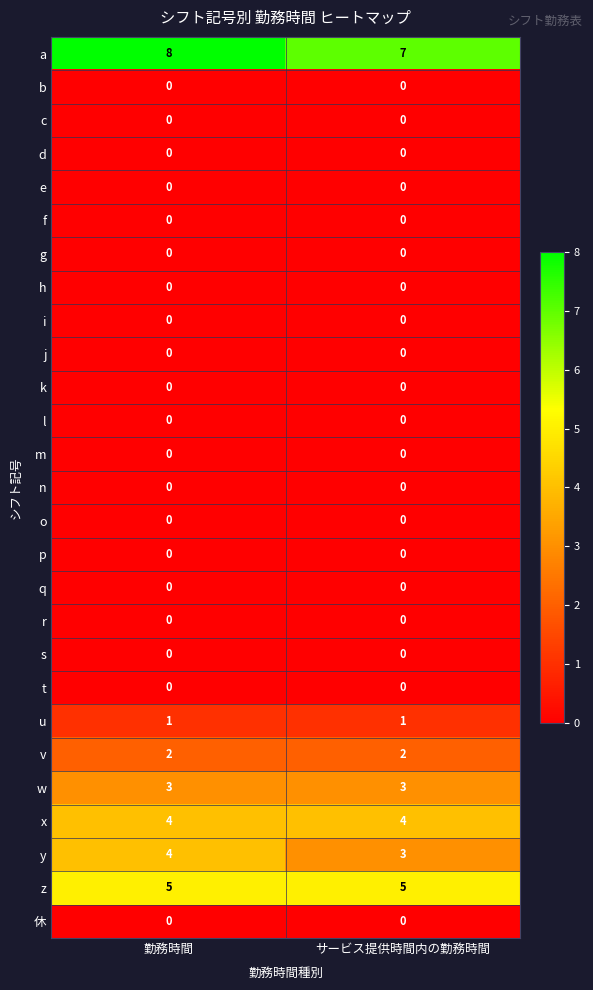

True or false: z has a value of 3 at サービス提供時間内の勤務時間.

False